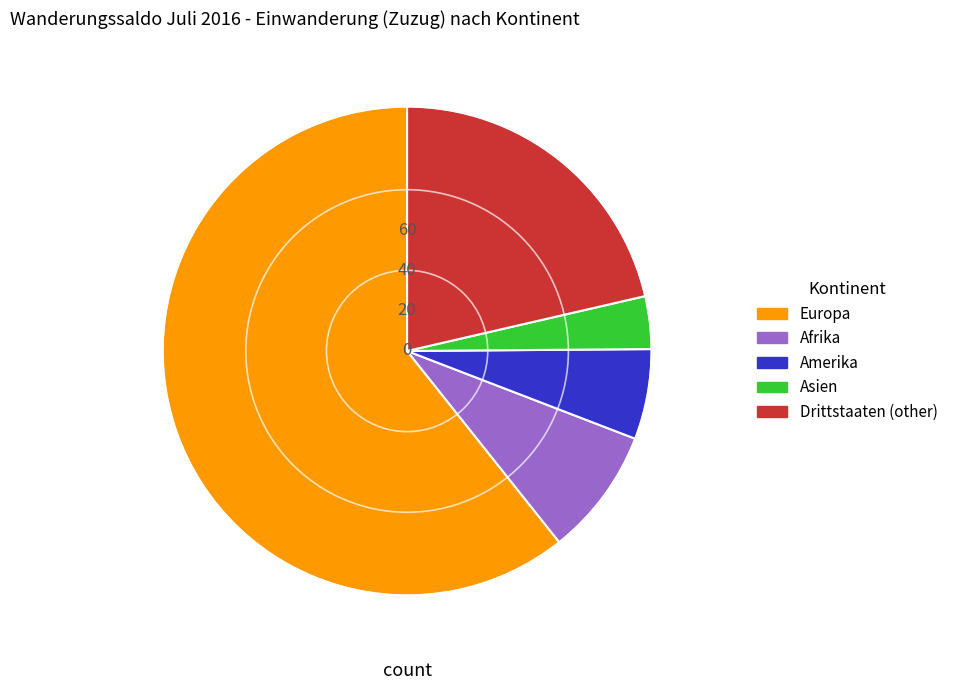

Does any single category account for the majority?

Yes